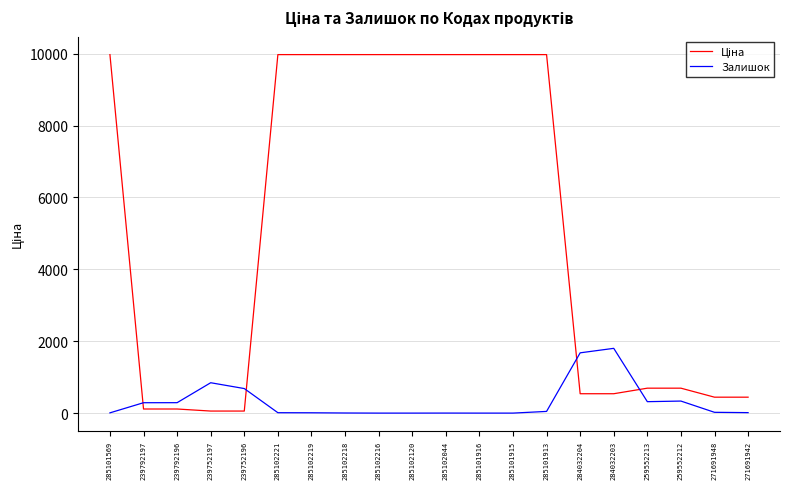

What is the spread (max minus min) of values at 259552212?

358.7